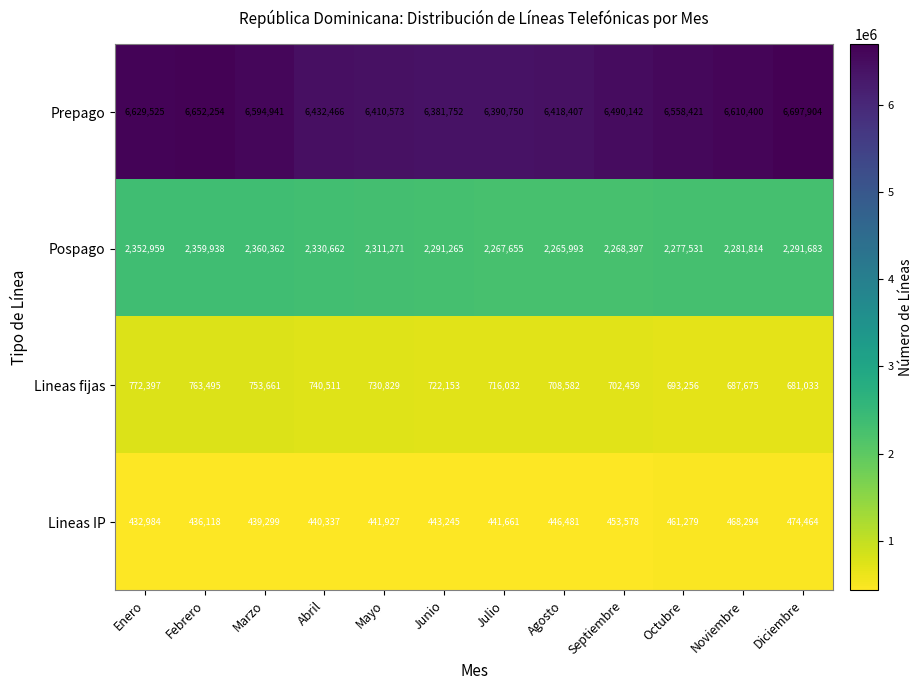

What is the difference between the Pospago values at Mayo and Marzo?

49091